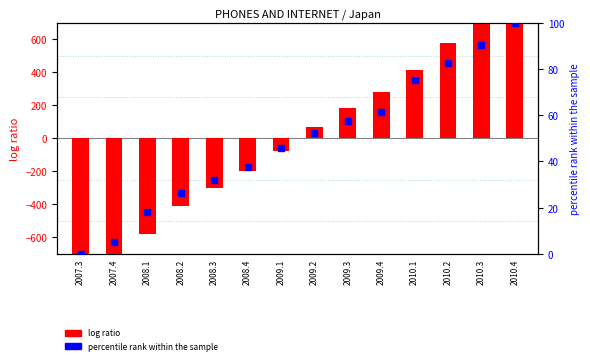

Is the value of percentile rank within the sample at 2008.1 greater than the value of log ratio at 2009.3?

No